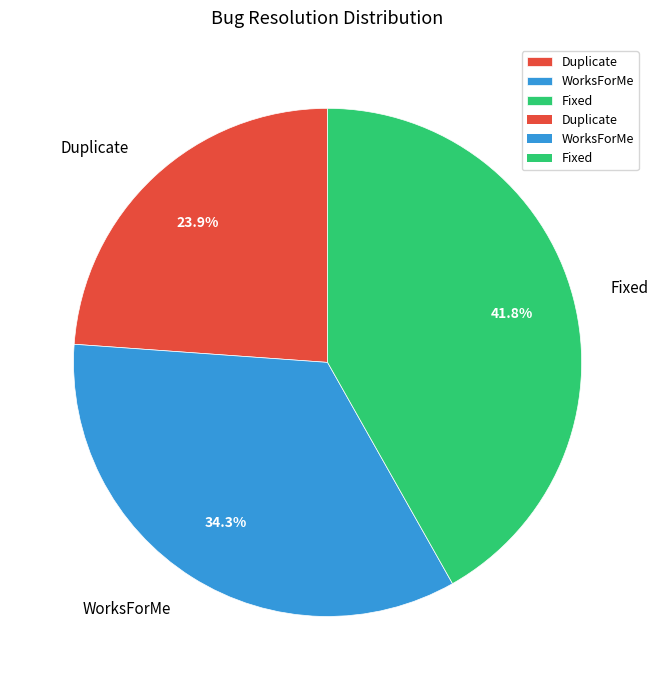

Is there any slice that represents more than half of the pie?

No